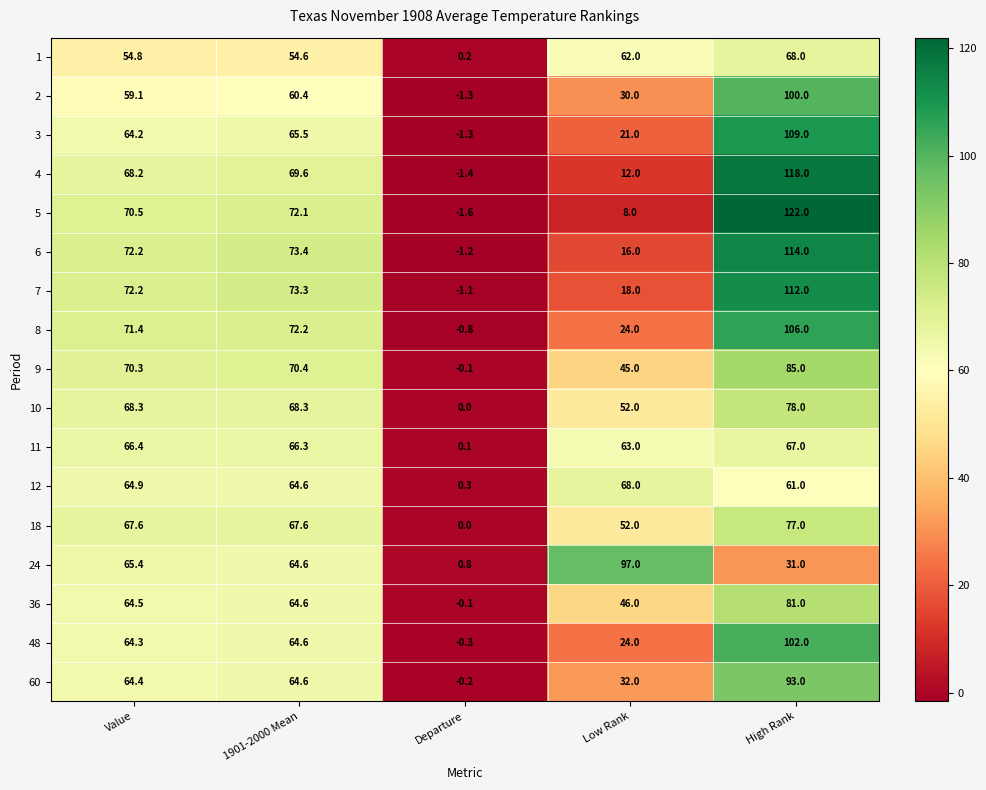

What is the sum of all 1 values?

239.6